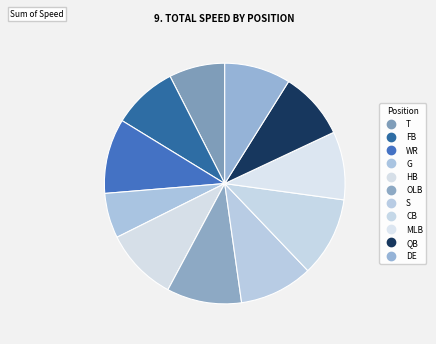

Is the sum of S and OLB greater than half?

No